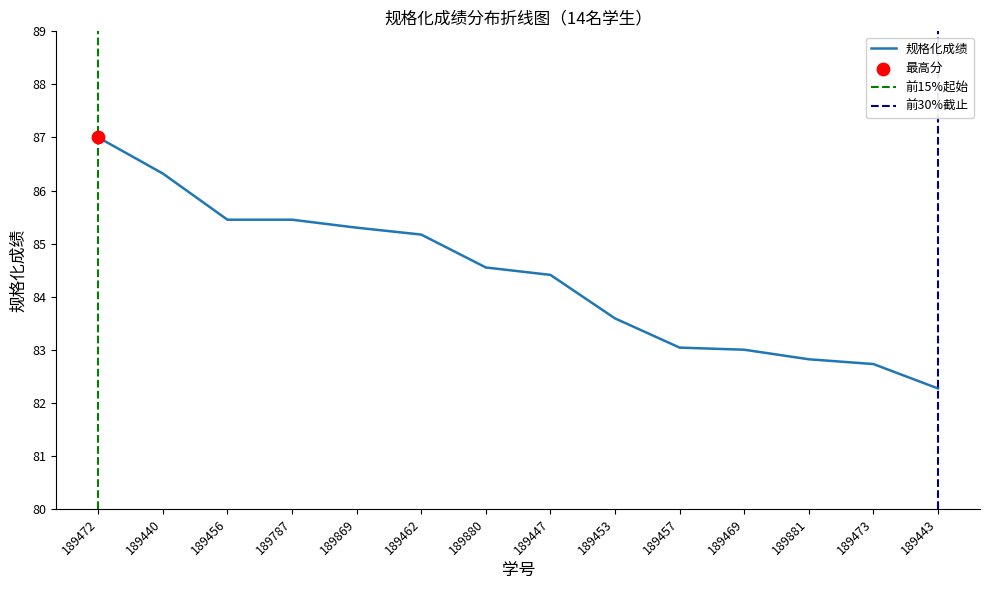

What is the change in value from 189469 to 189473?

-0.3